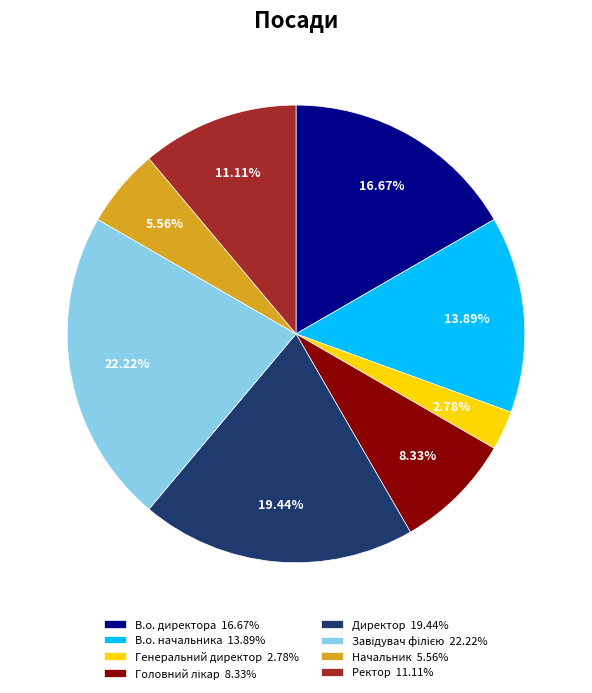

What percentage is NOT represented by Начальник?

94.4%